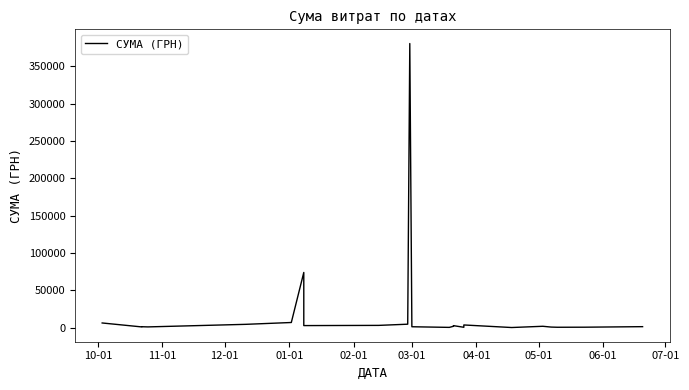

How many series are shown in this chart?

1